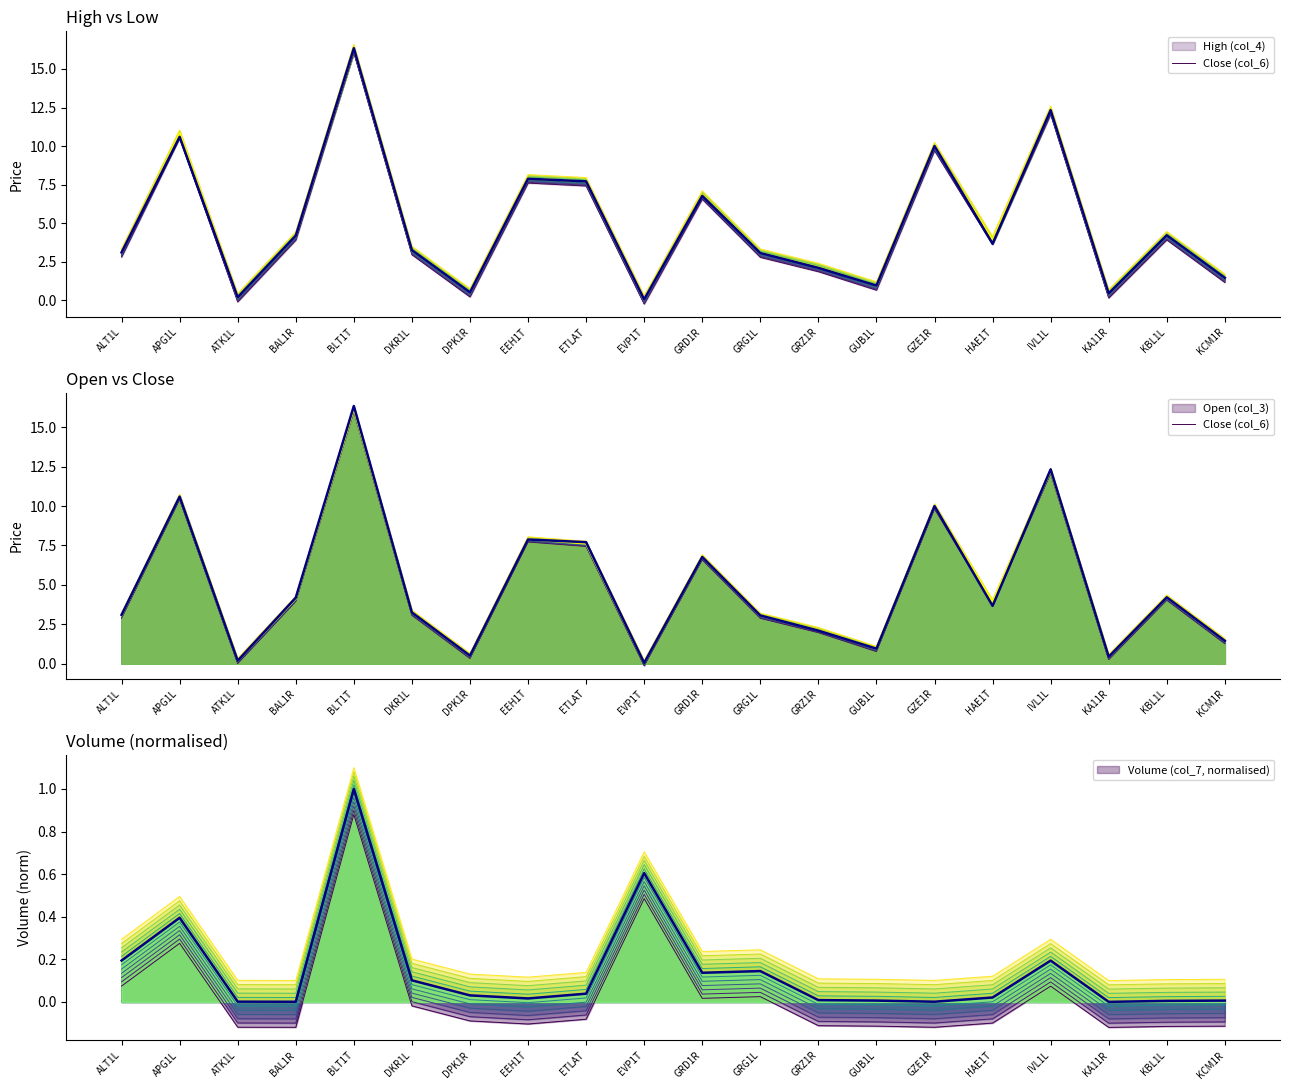

At how many categories does at least one series exceed 9?

4